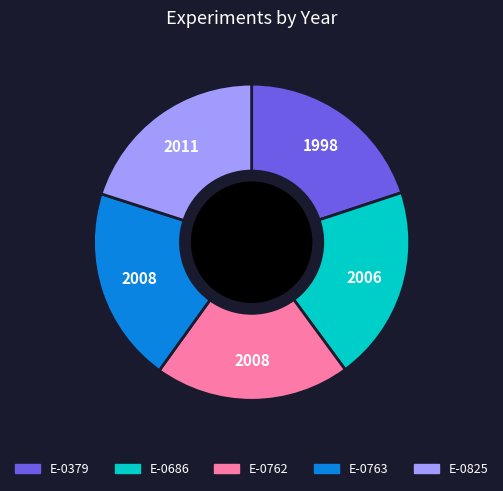

How many slices are in this pie chart?

5